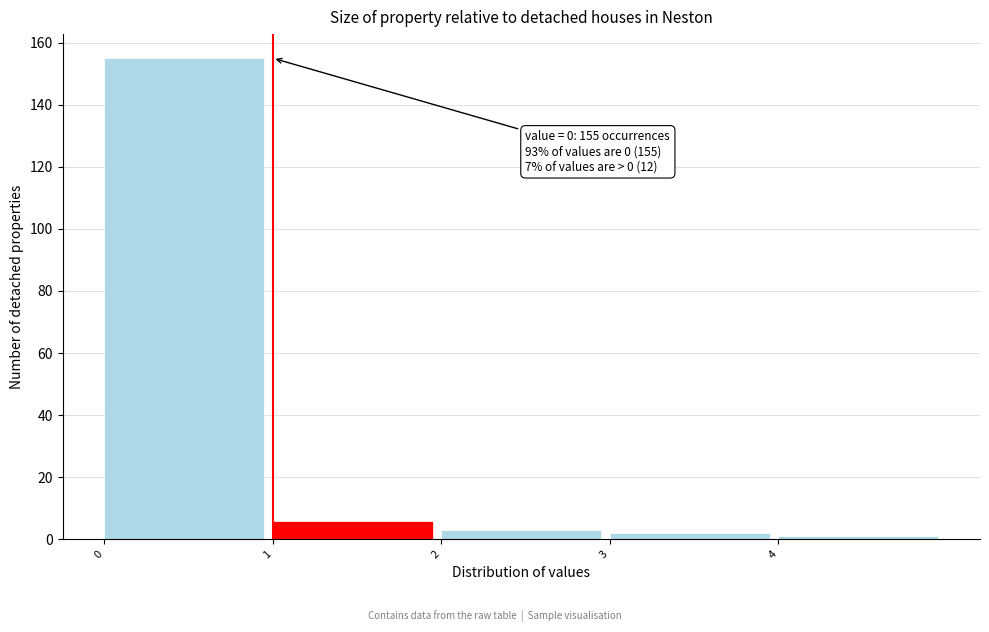

Over which range of the x-axis is the bar tallest?

0 to 1